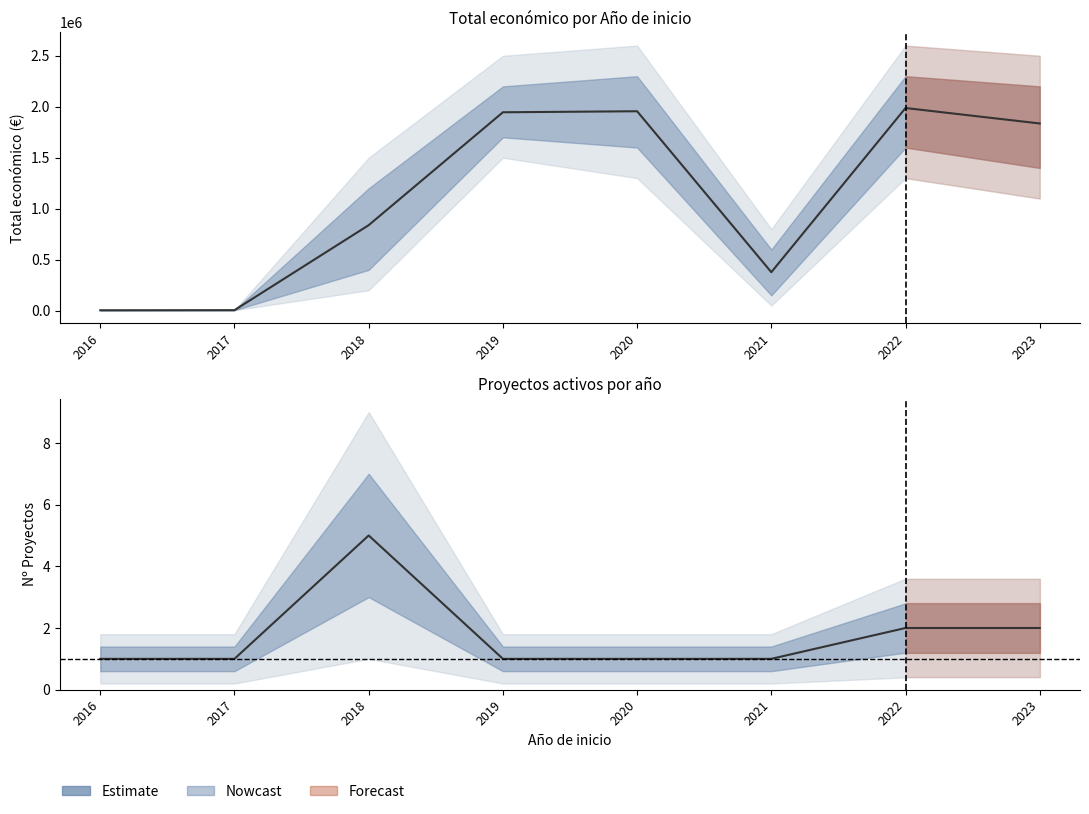

Which label corresponds to the largest value in the chart?

2018